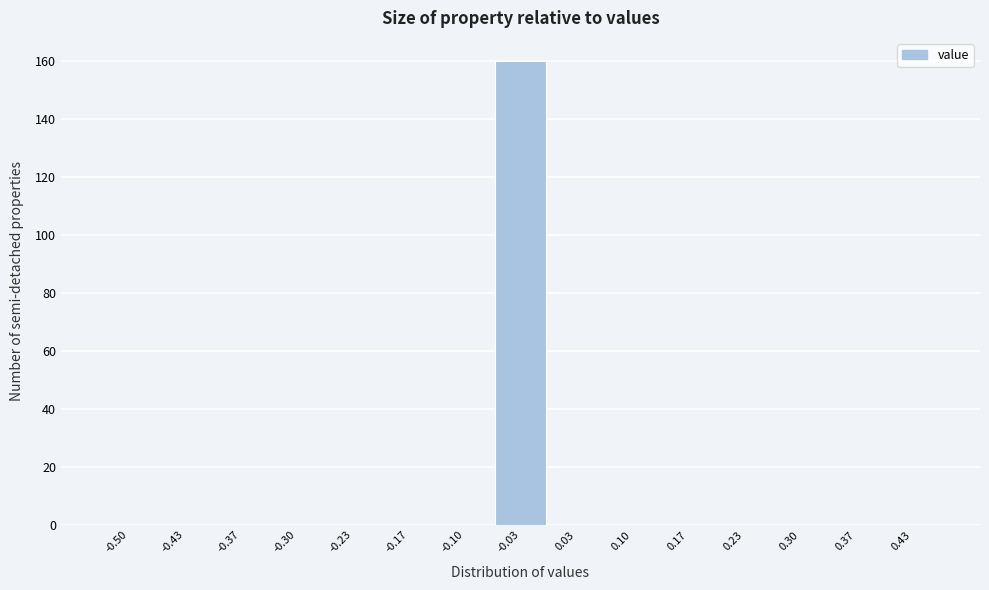

Reading left to right, what are all the values shown in this chart?

-0.50=0	-0.43=0	-0.37=0	-0.30=0	-0.23=0	-0.17=0	-0.10=0	-0.03=160	0.03=0	0.10=0	0.17=0	0.23=0	0.30=0	0.37=0	0.43=0